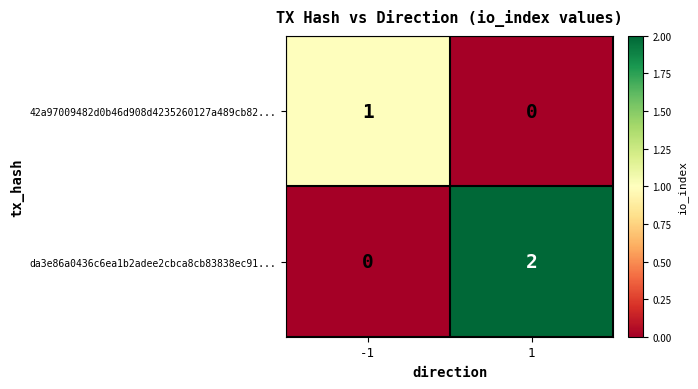

Which series has the largest total across all categories?

da3e86a0436c6ea1b2adee2cbca8cb83838ec91...